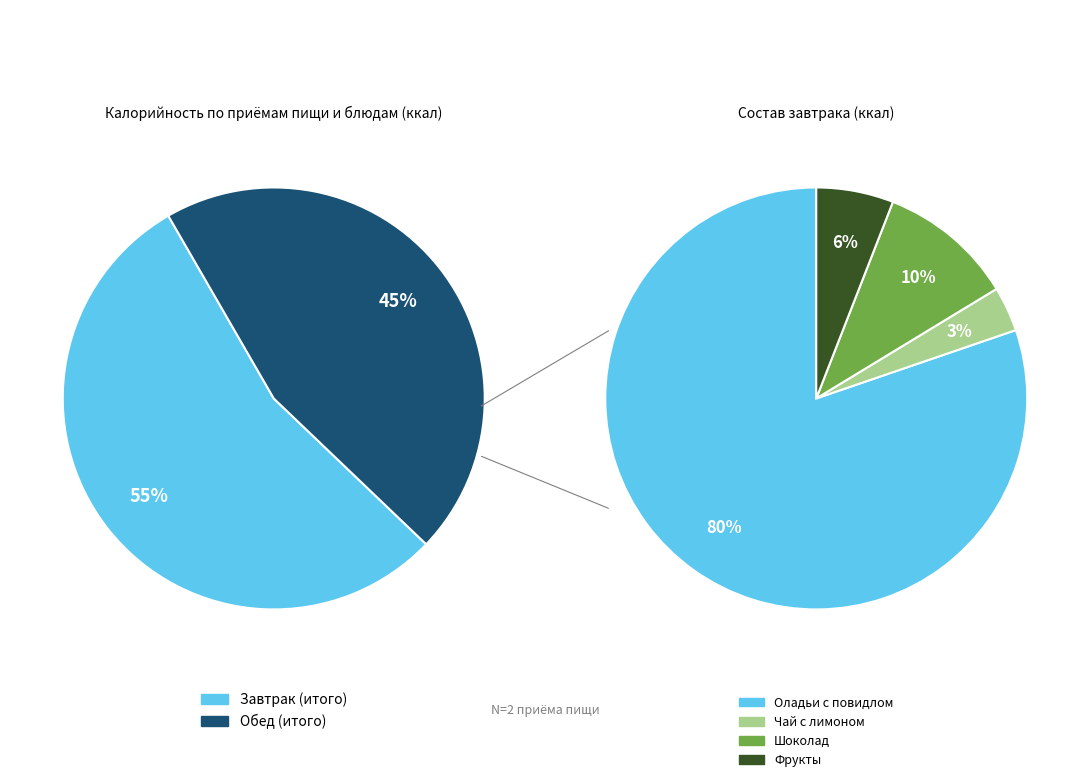

To the nearest percent, what portion does Обед (итого) represent?

45%